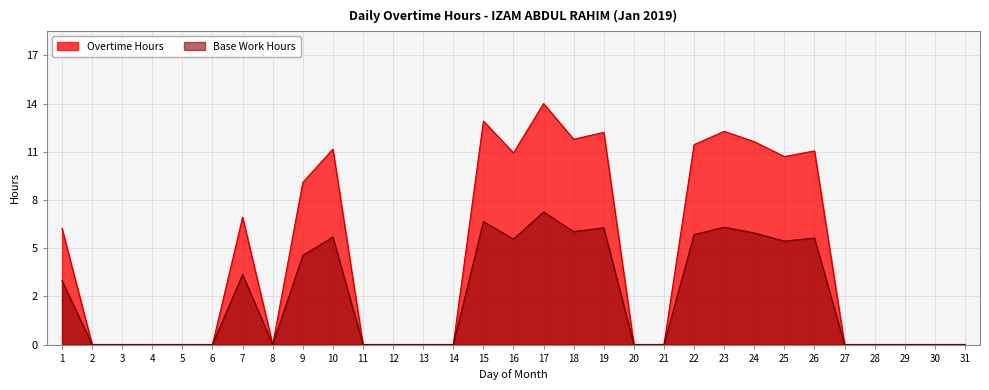

What are all the series names shown in the legend?

Overtime Hours, Base Work Hours